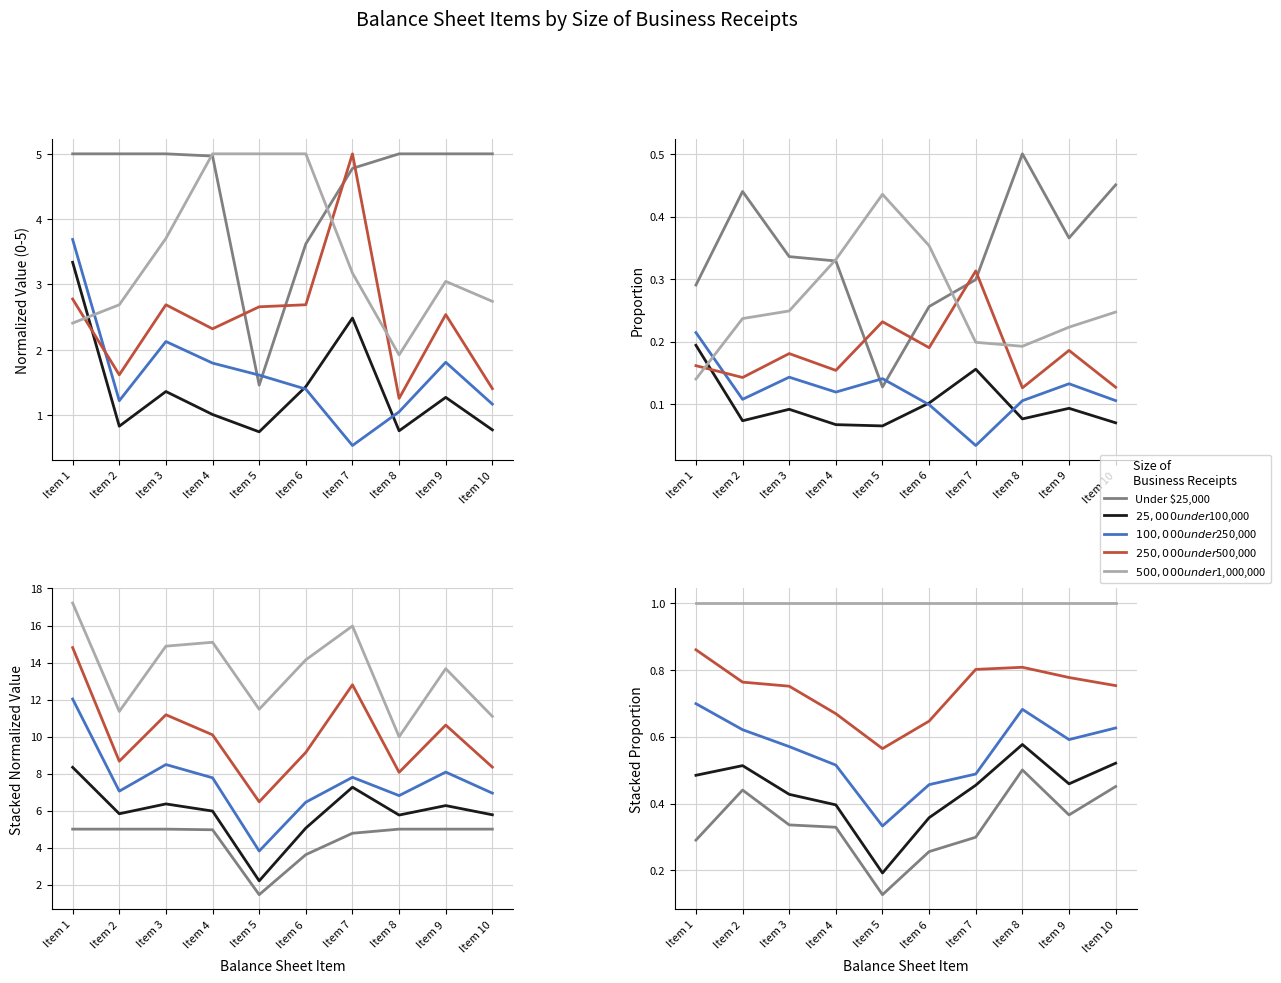

What is the difference between the maximum and second lowest values in the $25,000 under $100,000 series?

0.2